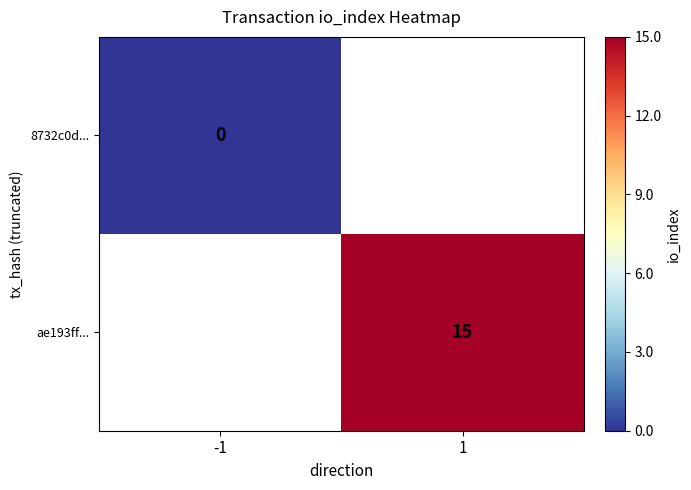

The value of ae193ff... at 1 is 15. True or false?

True